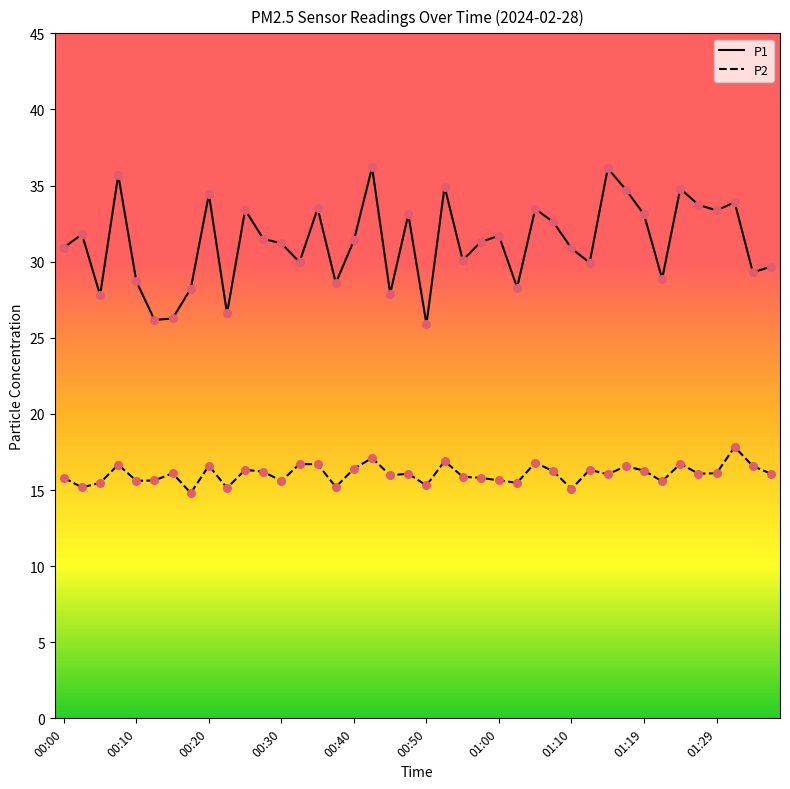

Which series has the widest spread of values?

P1